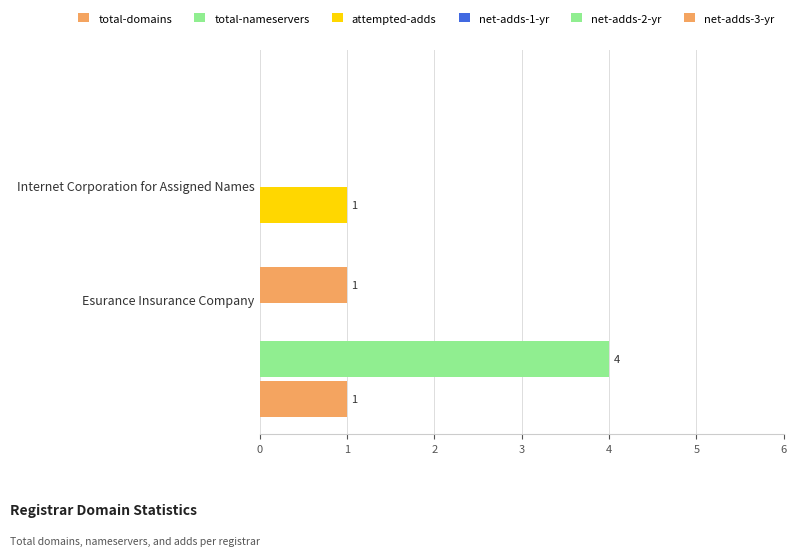

How many values in attempted-adds are above zero?

1